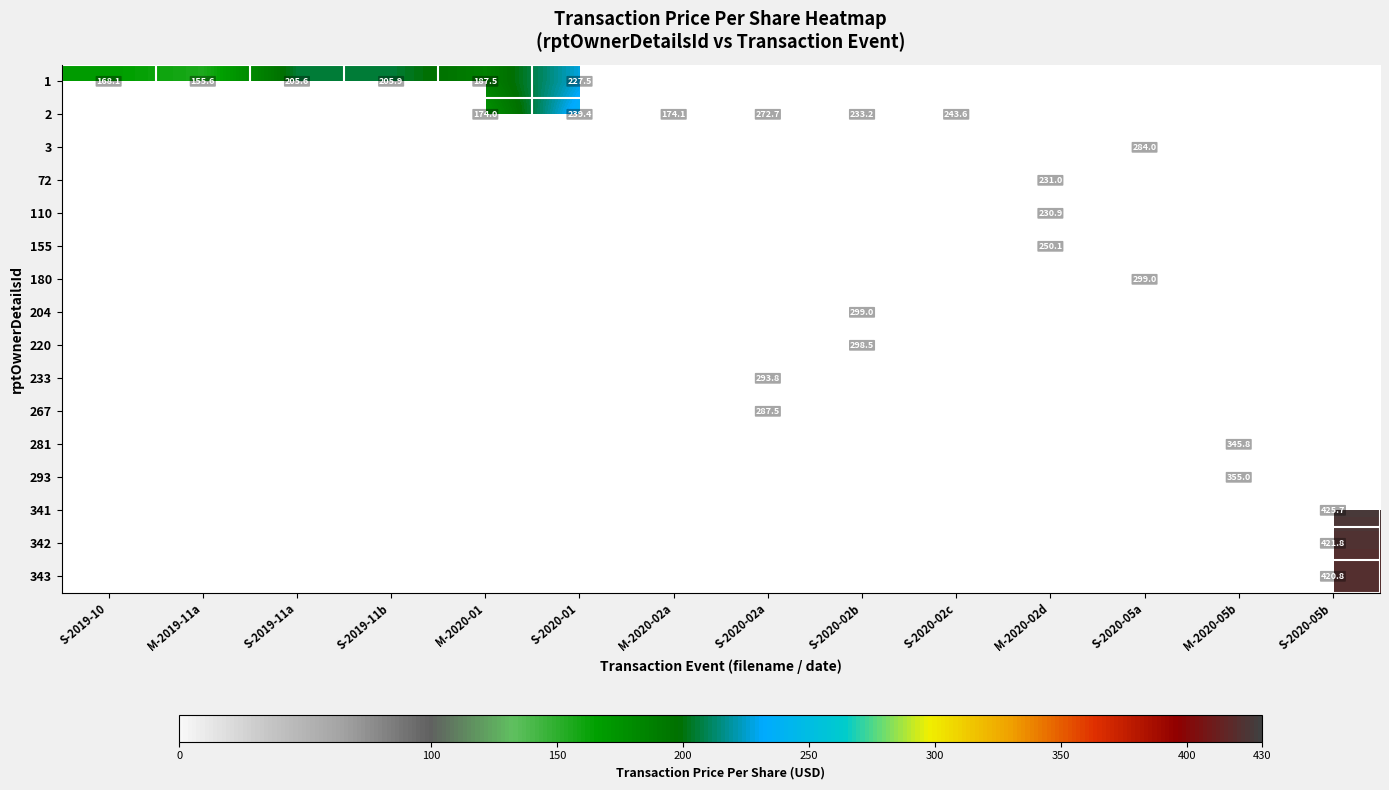

What is the total value across all series at S-2020-01?

467.0